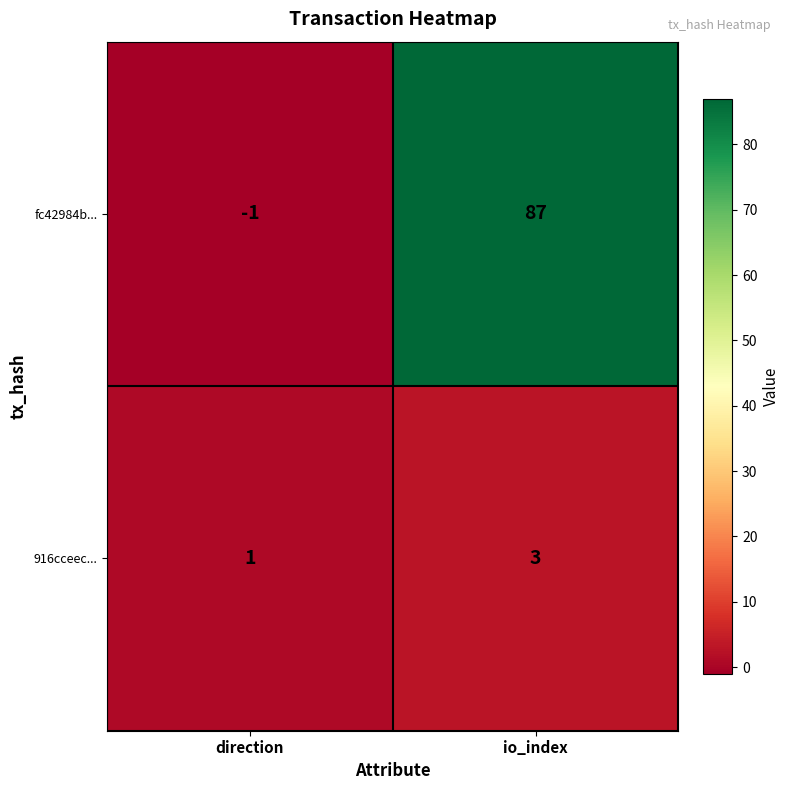

How many data points in 916cceec... are less than 3?

1